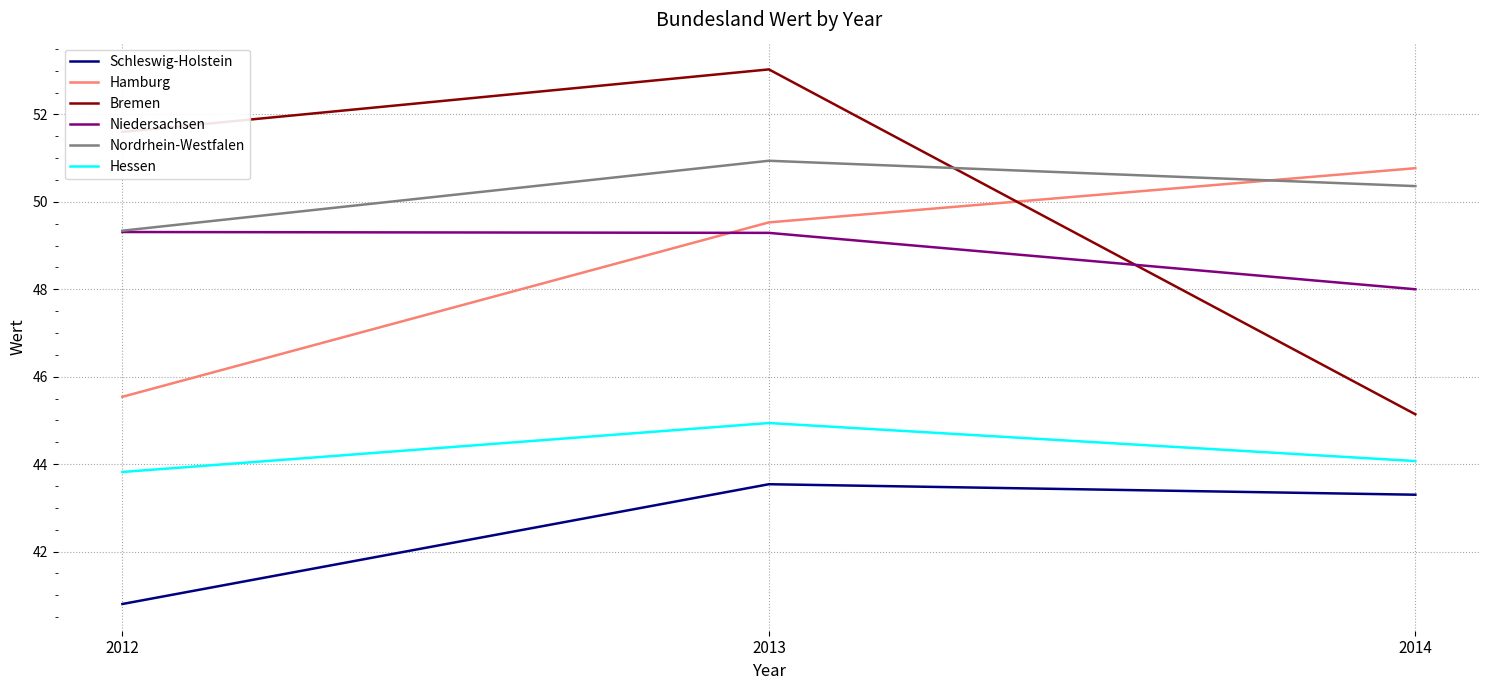

How many categories are shown in the chart?

3